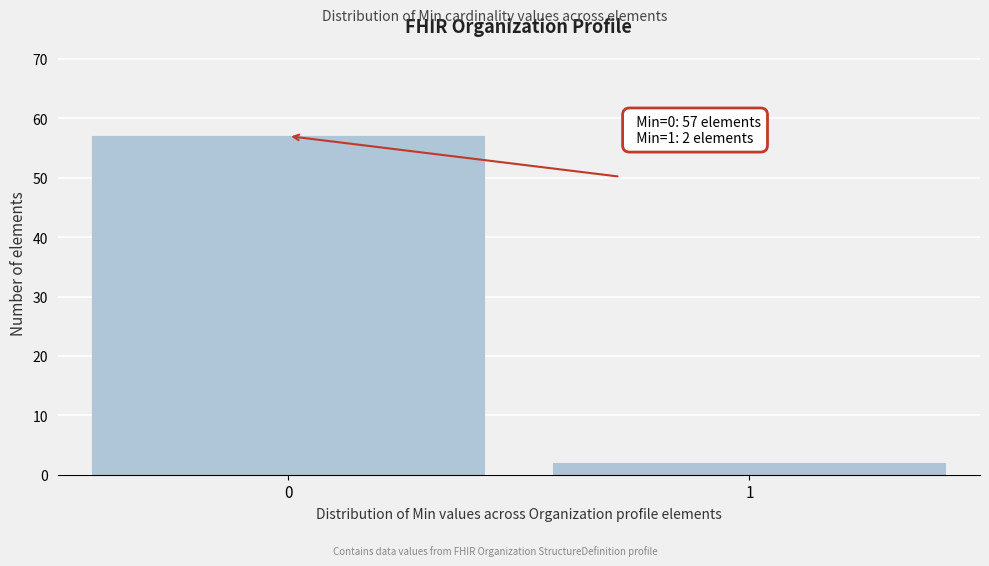

Reading left to right, transcribe all the data shown in this chart.

57	2